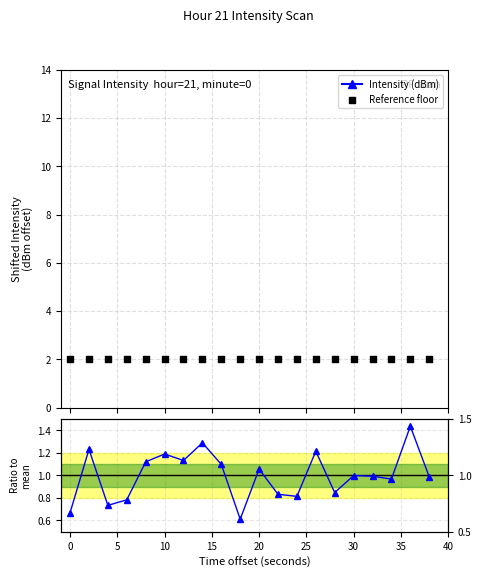

Which series has the widest spread of Y values?

Intensity (dBm)